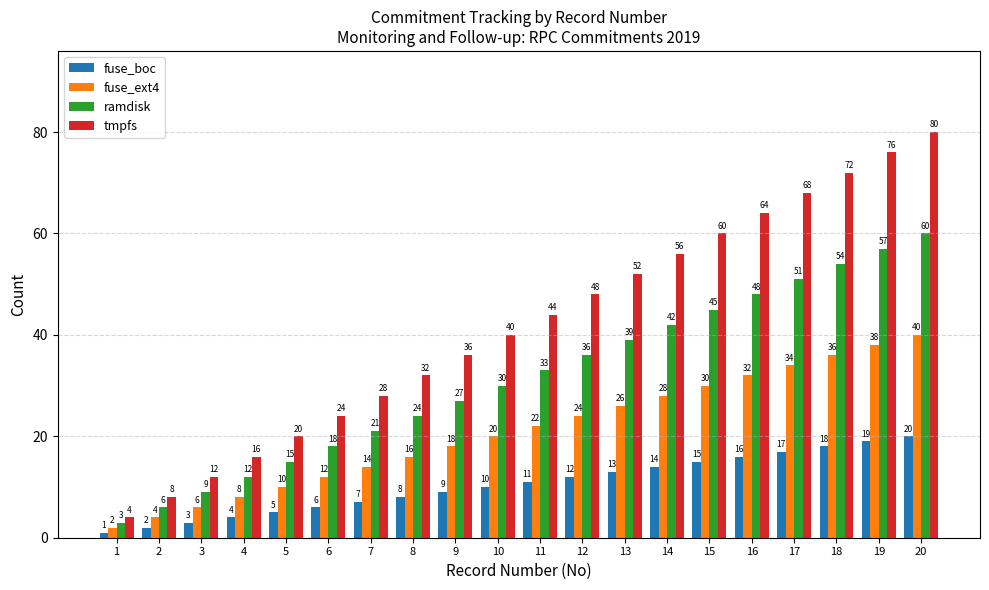

What is the average value of the ramdisk series?

32